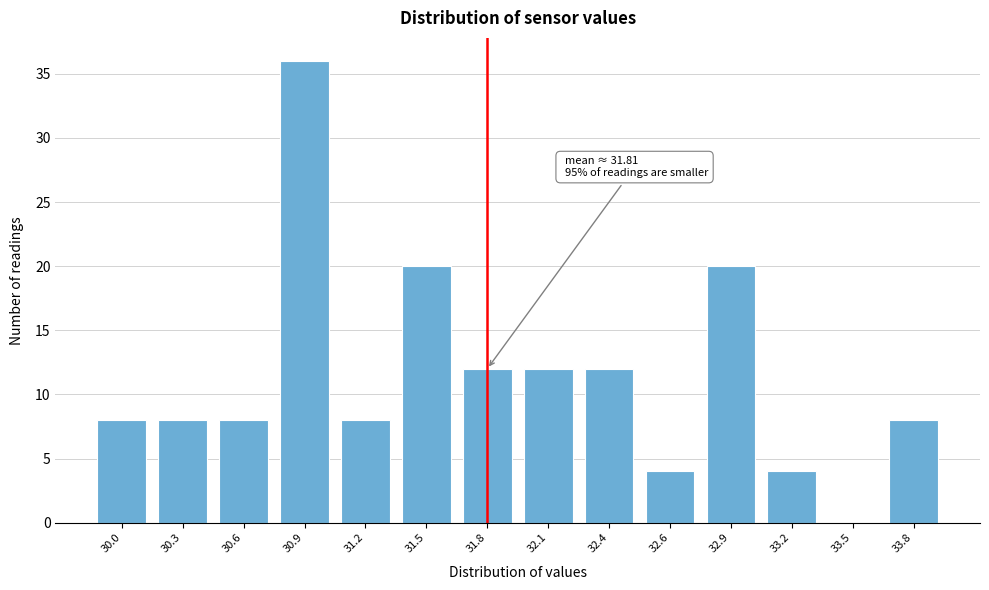

Reading right to left, what are all the values shown in this chart?

33.8=8	33.5=0	33.2=4	32.9=20	32.6=4	32.4=12	32.1=12	31.8=12	31.5=20	31.2=8	30.9=36	30.6=8	30.3=8	30.0=8